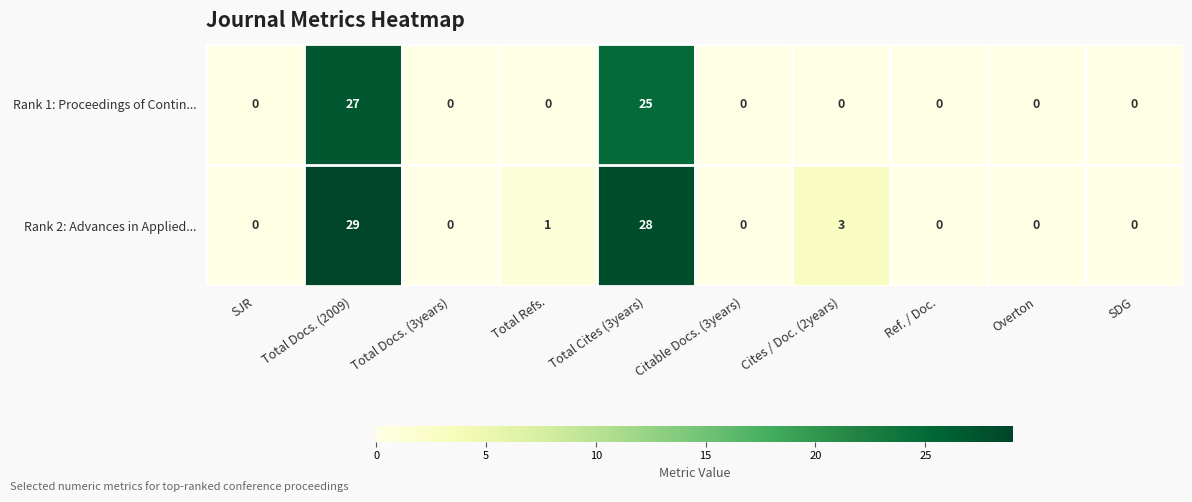

At how many categories does at least one series exceed 24?

2